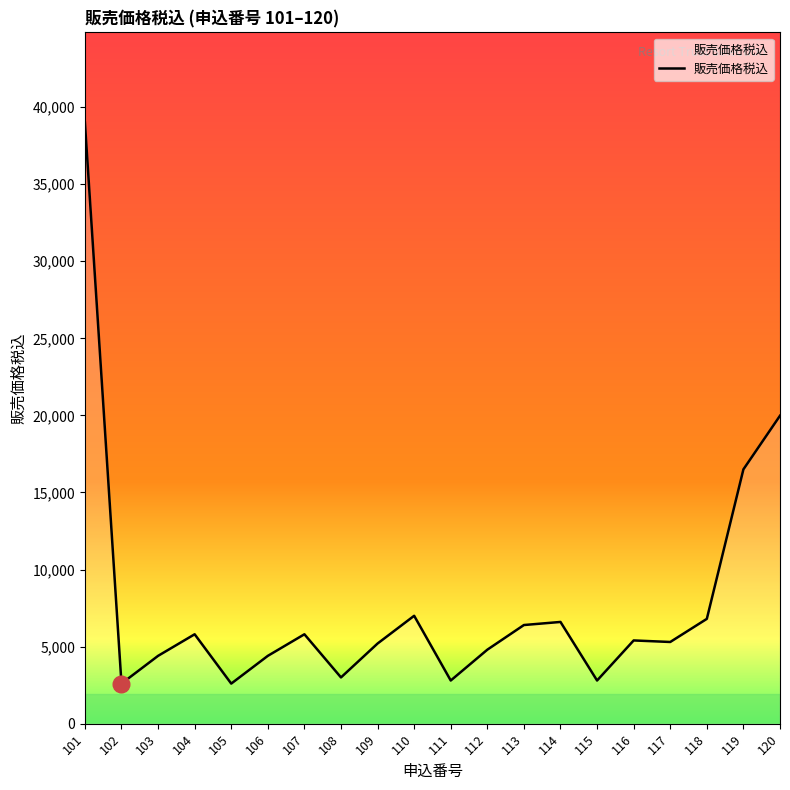

Is it true that the value at 117 is 5300?

True